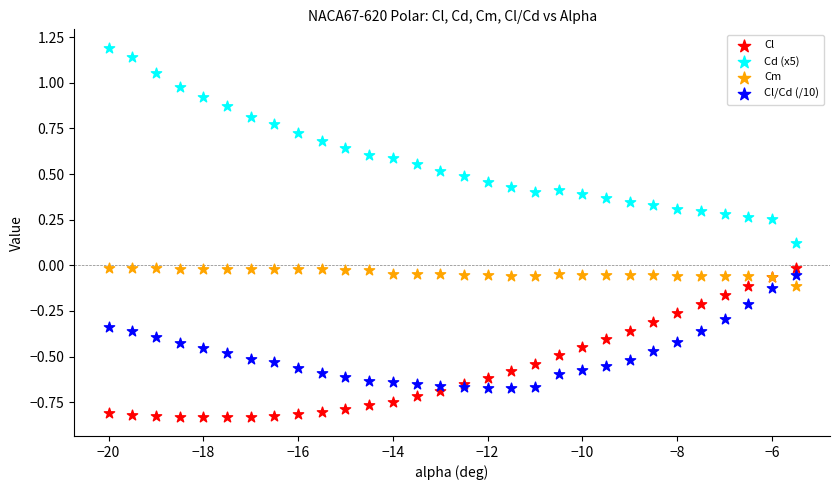

Which series reaches the maximum Y coordinate?

Cd (x5)